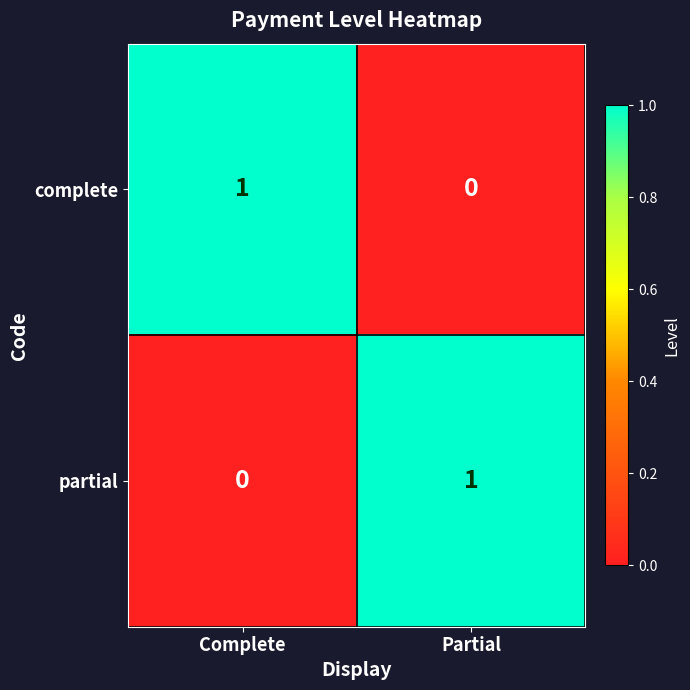

How many series are shown in this chart?

2